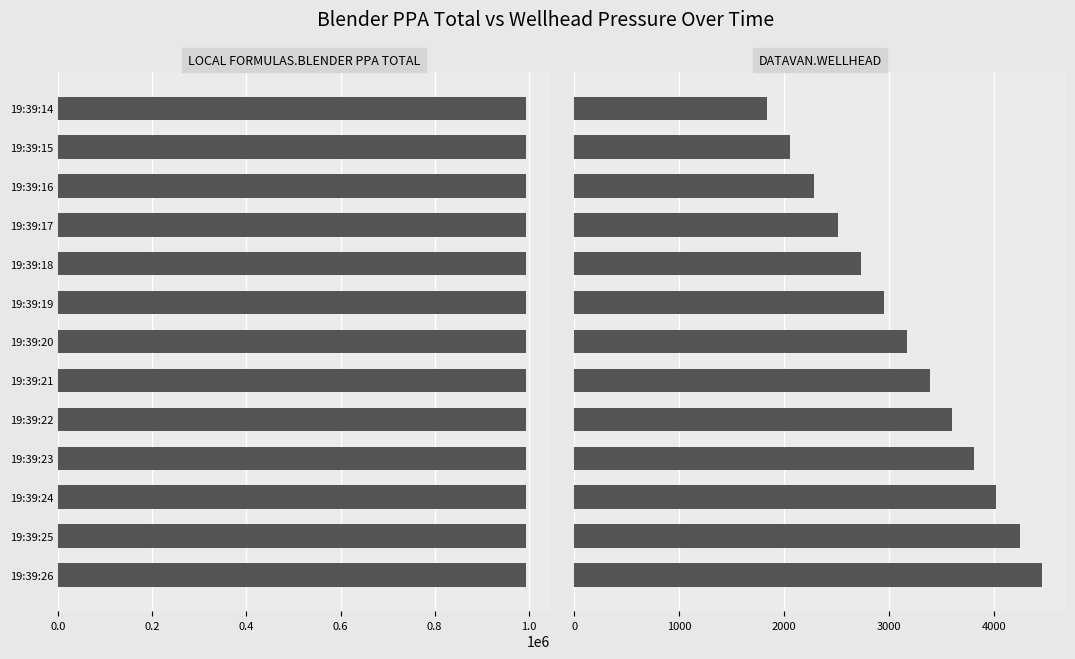

What is the total value across all series at 19:39:22?

998872.1